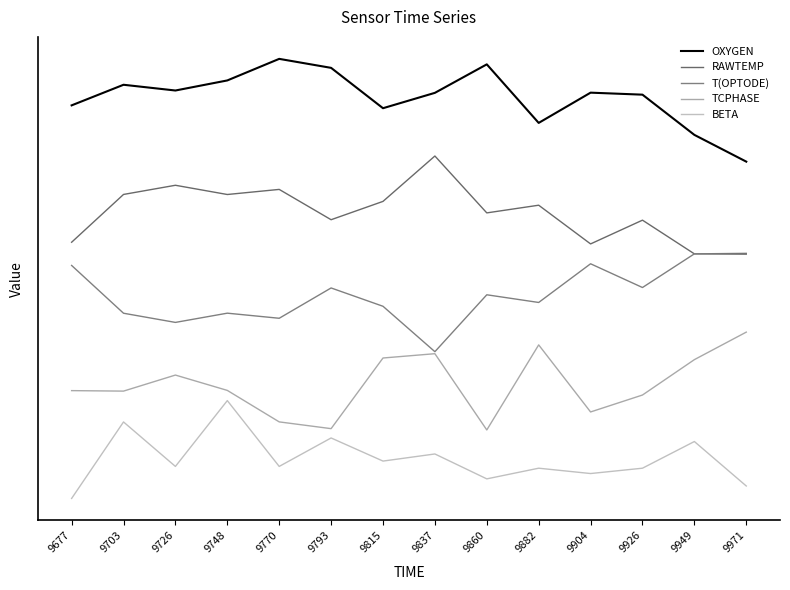

How many interior local valleys does the BETA series have?

5